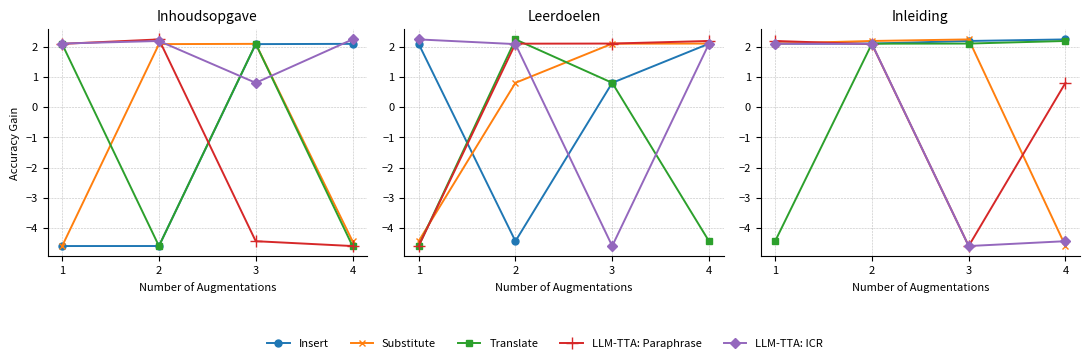

Which has a higher value, 2 or 4?

4